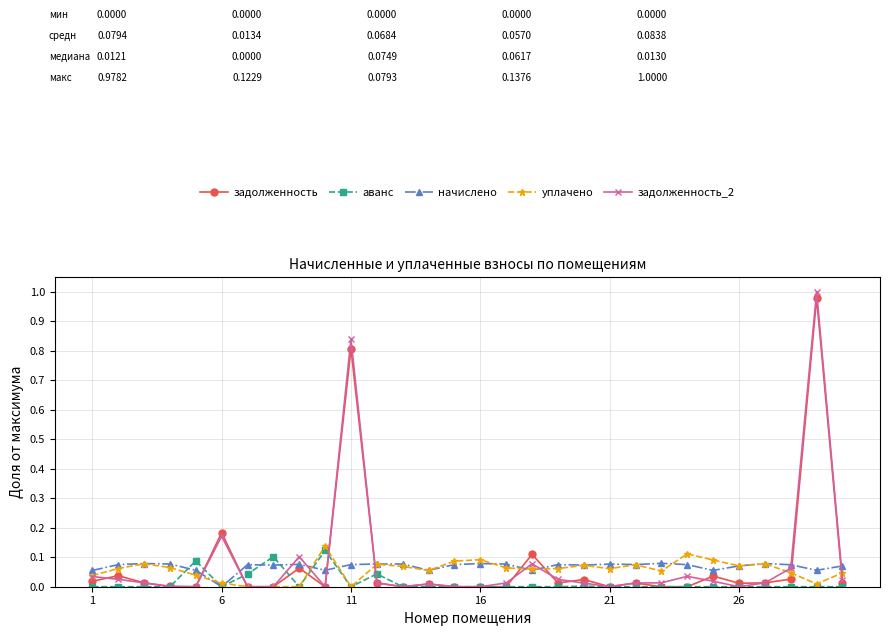

True or false: задолженность has more than 0 points higher than both neighbors.

True